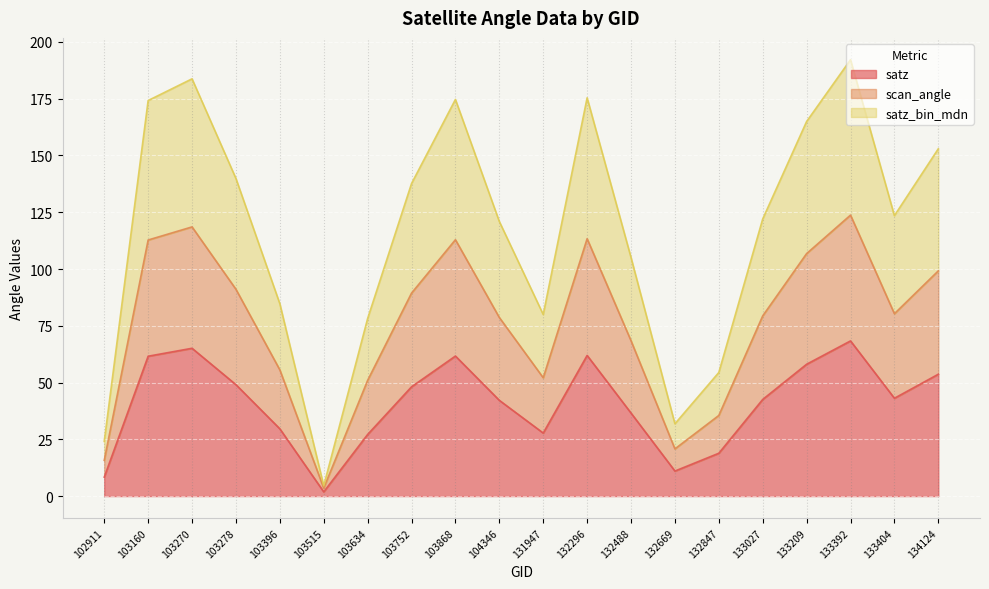

At which label is scan_angle closest to 63?

132488